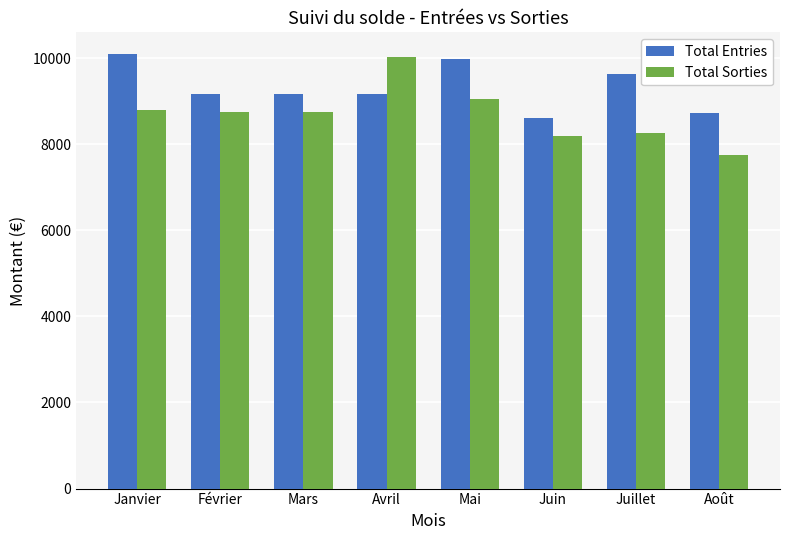

What is the difference between the second highest and minimum values in the Total Entries series?

1373.0